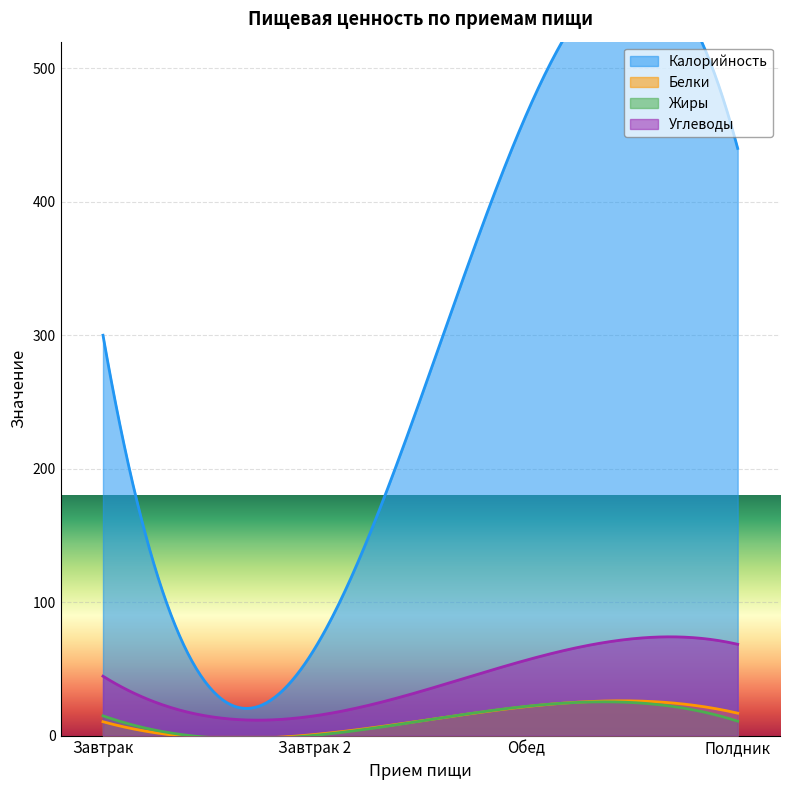

At which category is the sum across all series the highest?

Обед